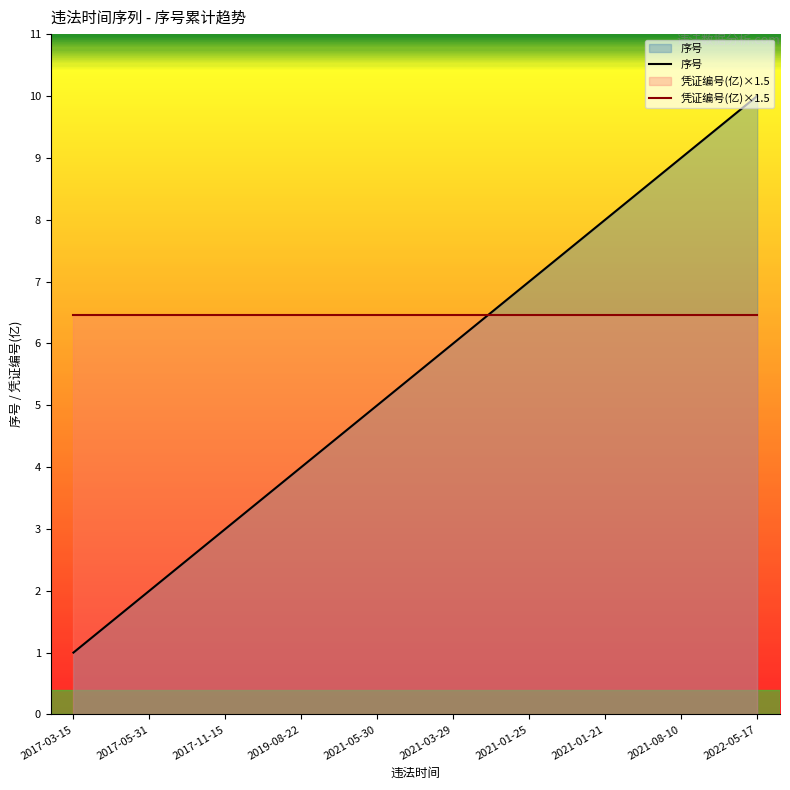

After their last crossing, which series has the higher values: 凭证编号(亿)×1.5 or 序号?

序号